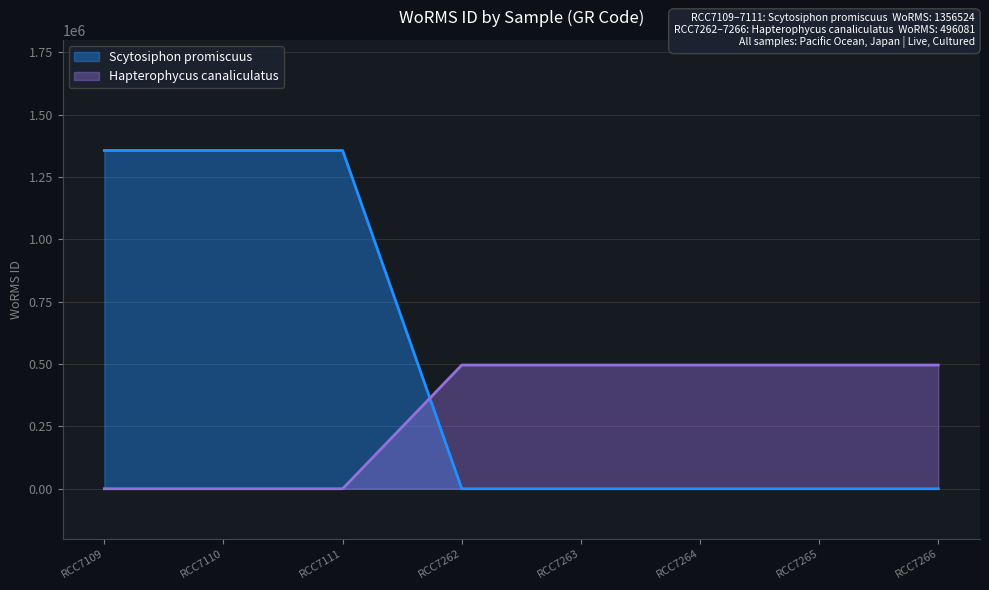

Is the value of Scytosiphon promiscuus at RCC7111 greater than the value of Hapterophycus canaliculatus at RCC7262?

Yes